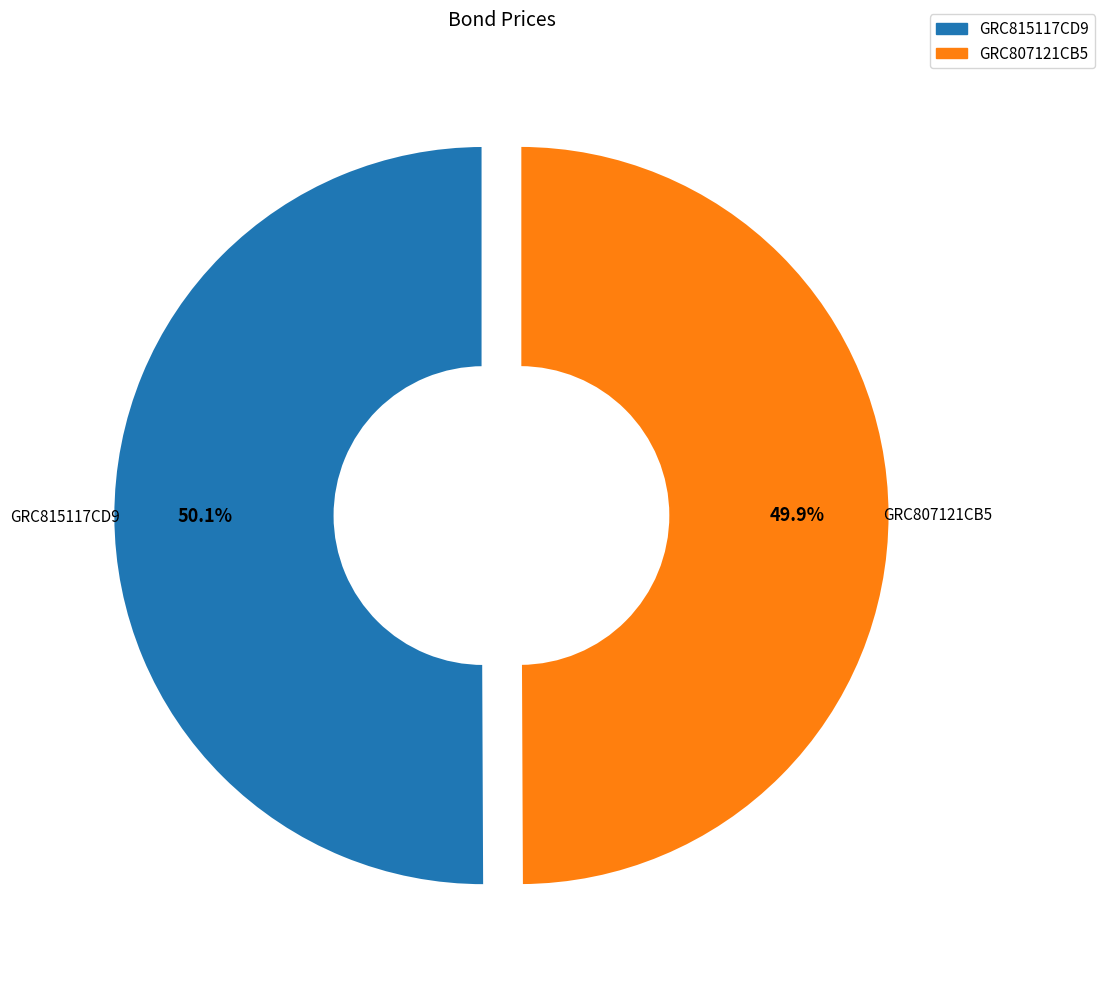

To the nearest percent, what percentage of the pie is GRC815117CD9?

50%